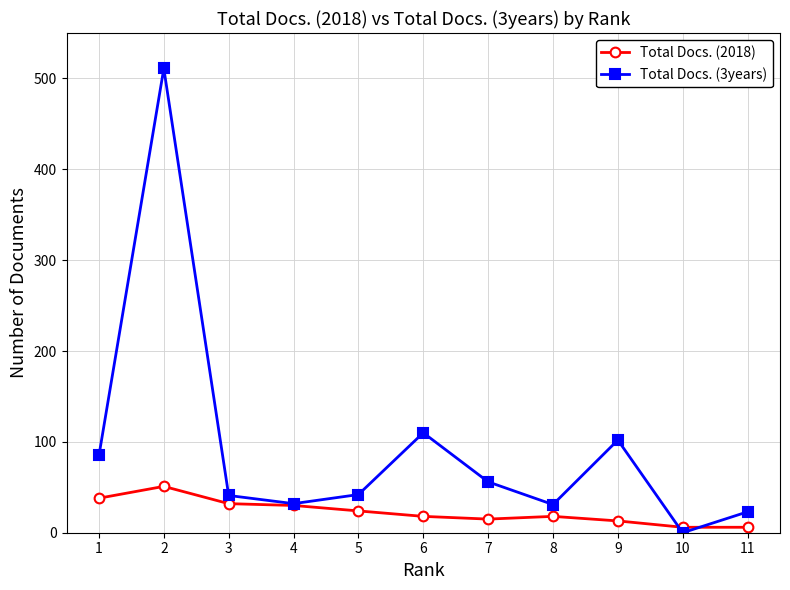

What is the average value of the Total Docs. (3years) series?

94